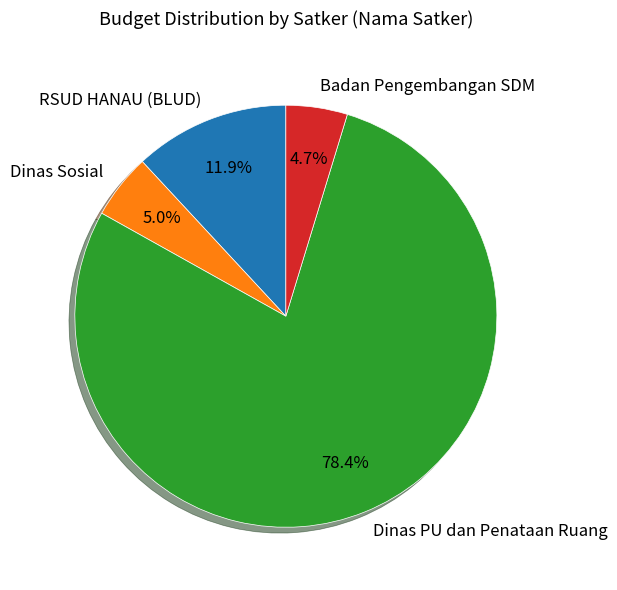

Is there any slice that represents more than half of the pie?

Yes